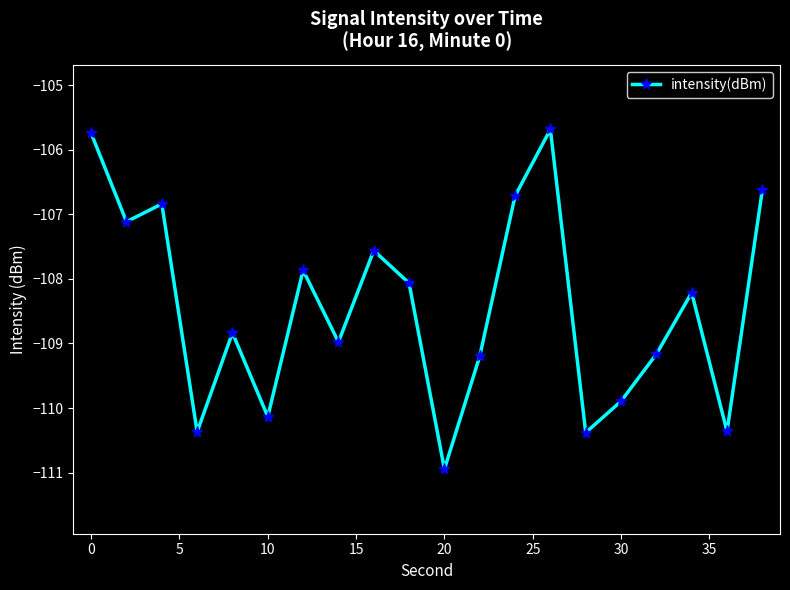

How many series are shown in this chart?

1